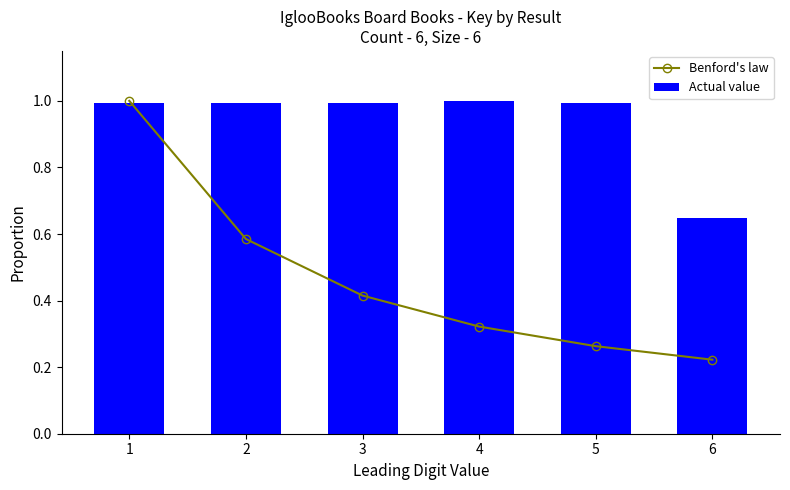

The Benford's law series shows 0.5 at 4. True or false?

False